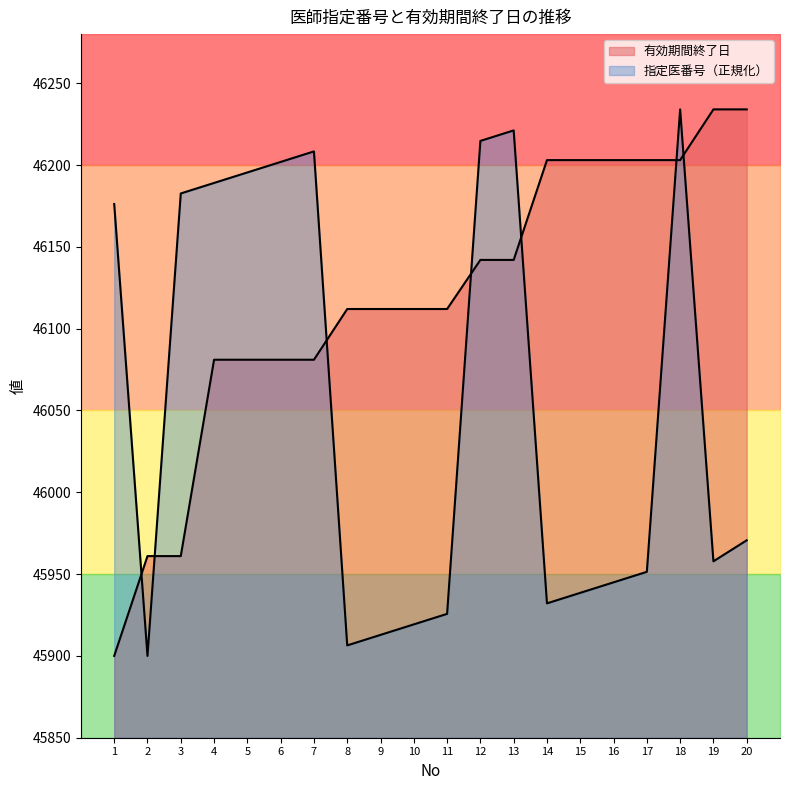

At which category does the chart reach its peak across all series?

19